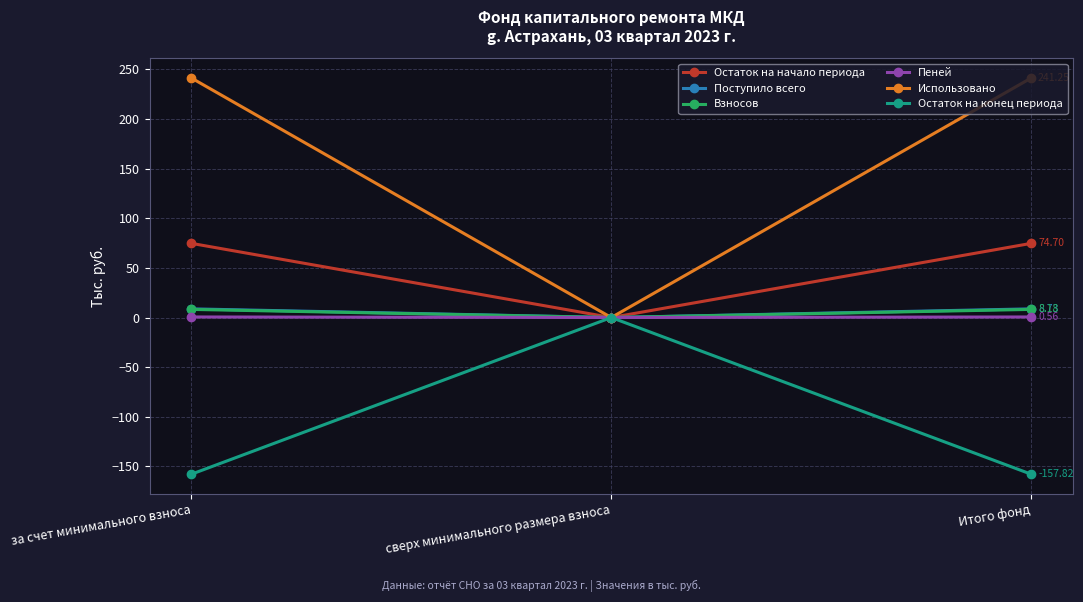

What is the label of the 1st point from the left?

за счет минимального взноса